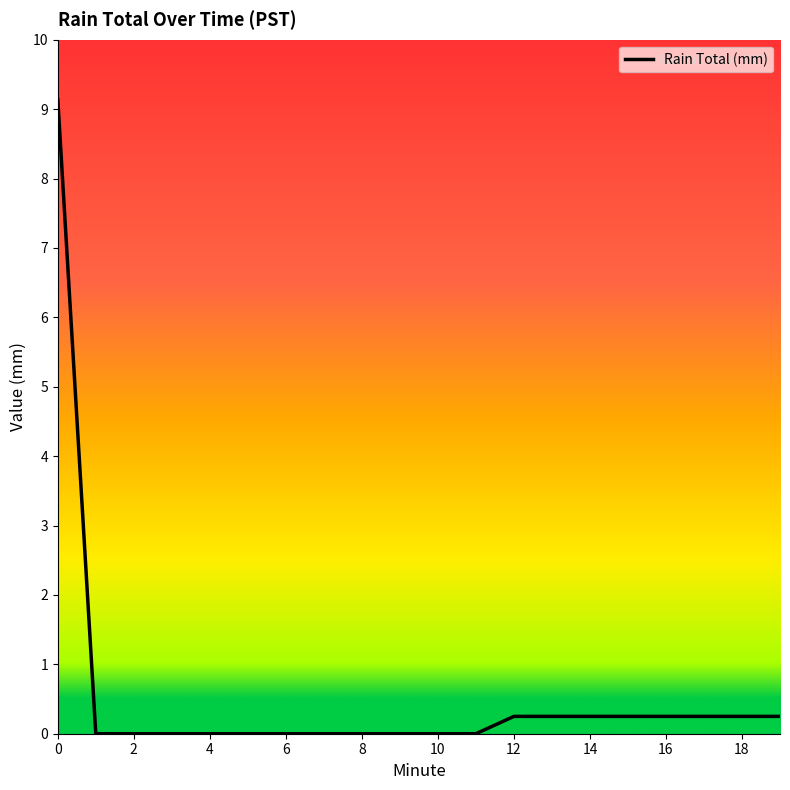

Does the chart have visible grid lines?

No